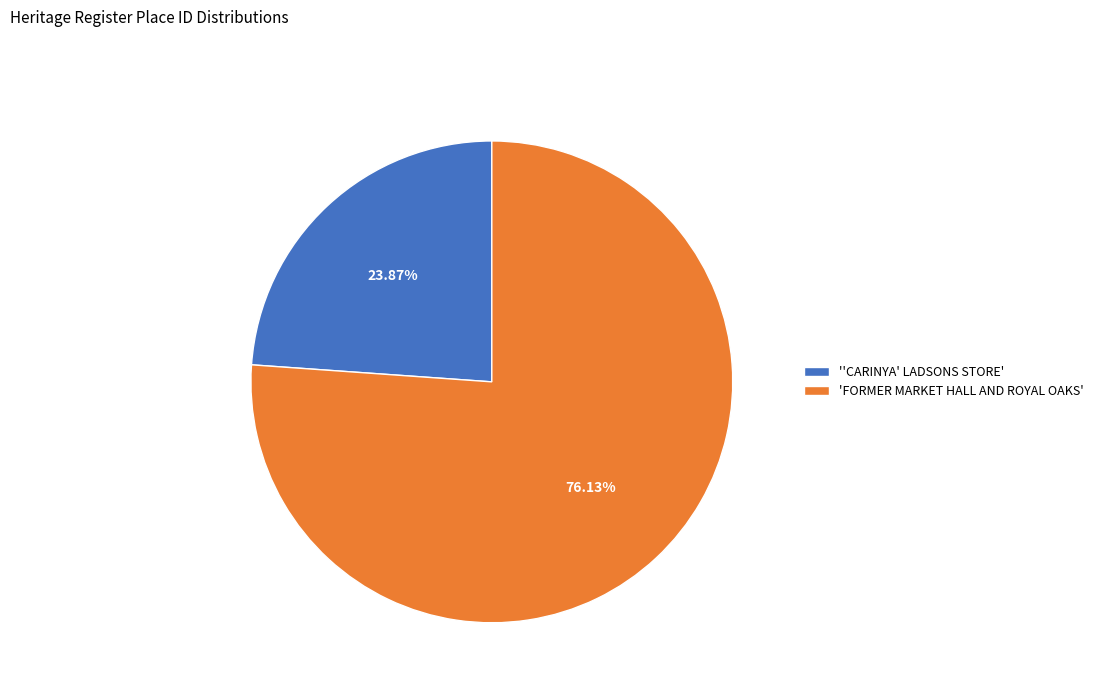

What is the largest slice in the pie chart?

'FORMER MARKET HALL AND ROYAL OAKS'